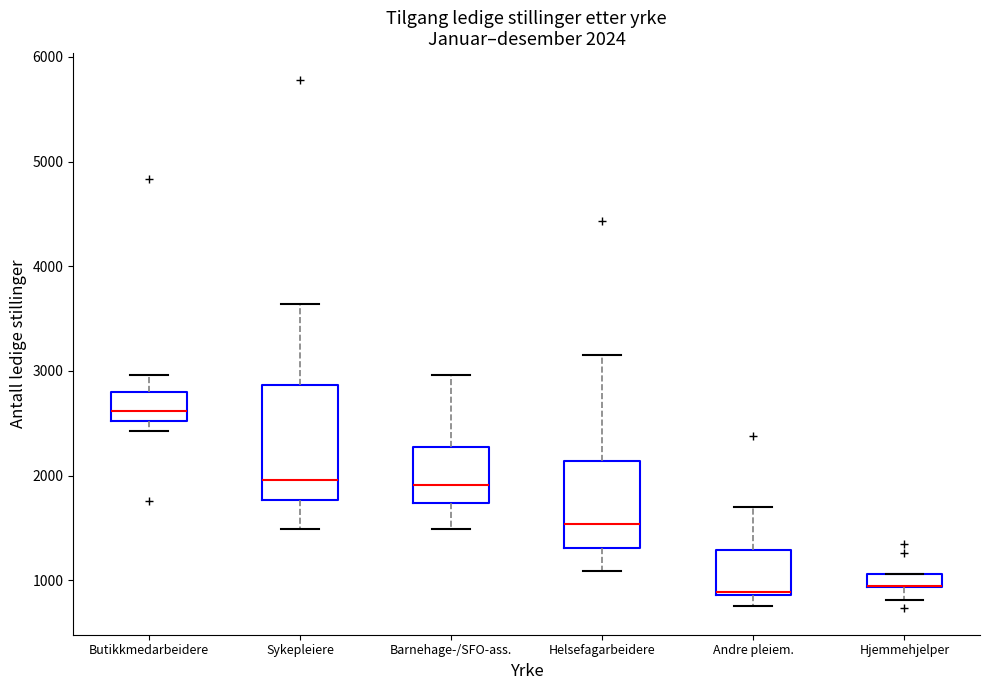

Which box is the tallest, from its lower edge to its upper edge?

Sykepleiere